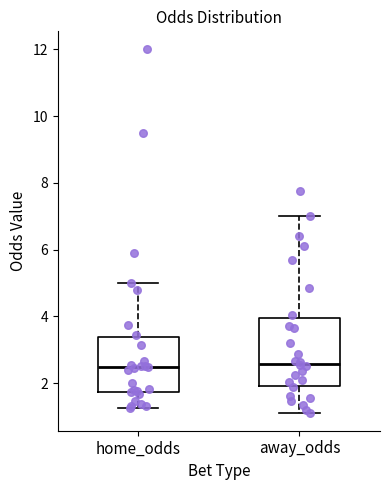

Reading left to right, read every box against the y-axis: the position of its median line, the range the box covers, and the ends of its whiskers. The values are not printed on the chart, so give them approximately, as read against the axis.

home_odds: median 2.4, box 1.8 to 3.4, whiskers 1.2 to 5.0
away_odds: median 2.6, box 2.0 to 4.0, whiskers 1.2 to 7.0